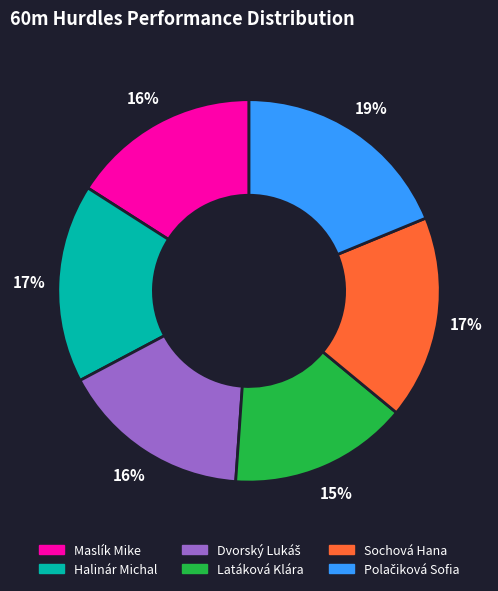

Is there any slice that represents more than half of the pie?

No